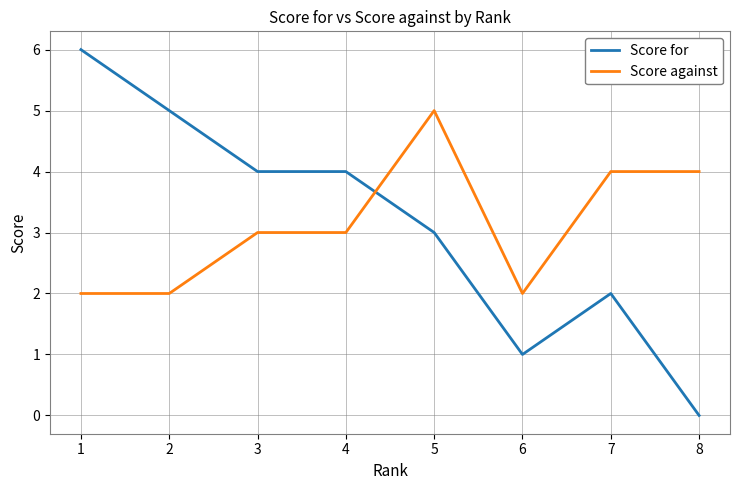

Which category has the lowest value across all series?

8